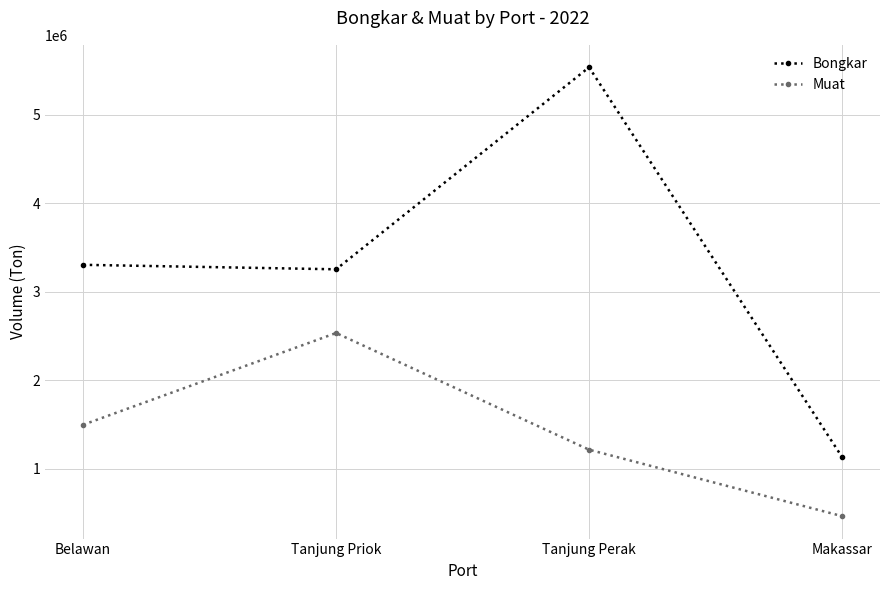

The Bongkar series shows 1769753 at Makassar. True or false?

False